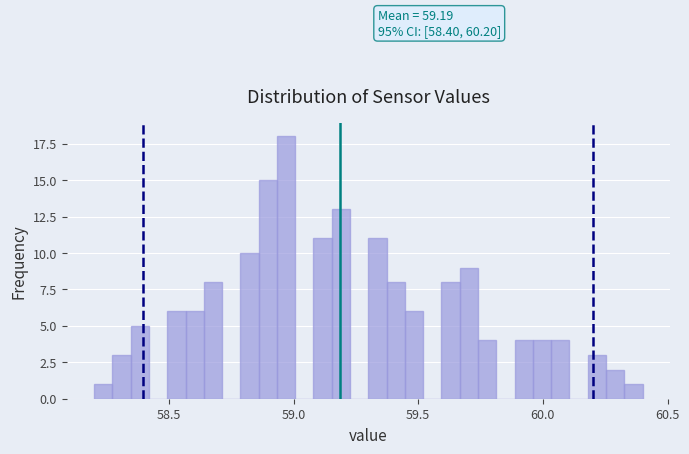

Around what value on the x-axis is the tallest bar? Give the approximate position of its centre, as read against the axis.

58.95